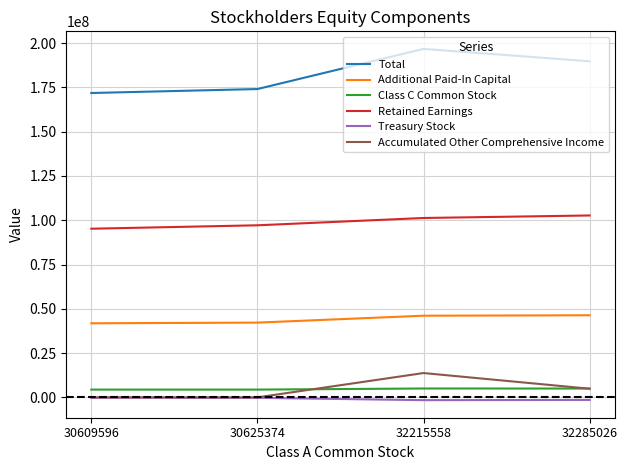

What are all the series names shown in the legend?

Total, Additional Paid-In Capital, Class C Common Stock, Retained Earnings, Treasury Stock, Accumulated Other Comprehensive Income